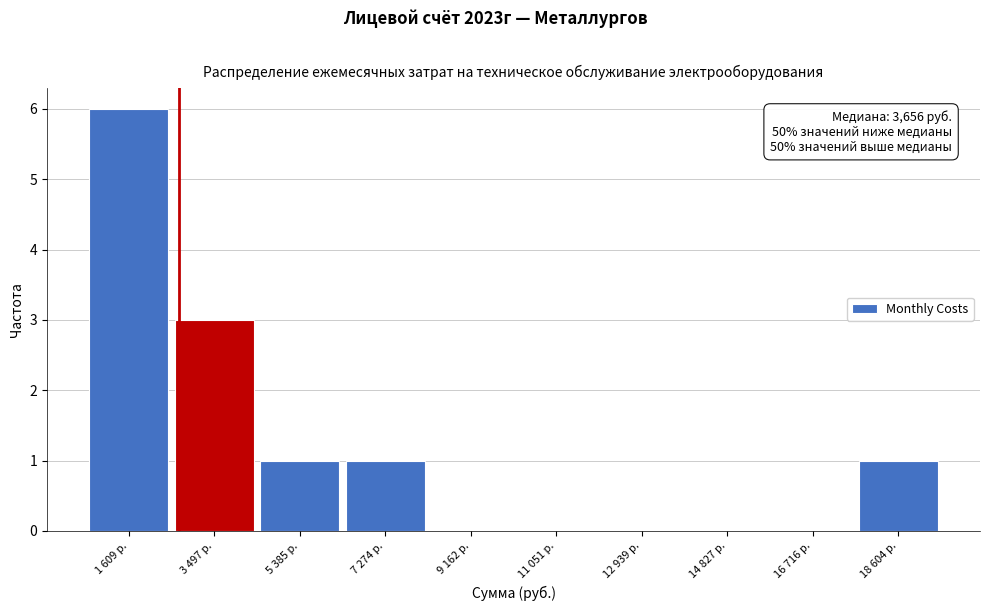

Reading right to left, extract all data points from this chart.

18 604 р.=1	16 716 р.=0	14 827 р.=0	12 939 р.=0	11 051 р.=0	9 162 р.=0	7 274 р.=1	5 385 р.=1	3 497 р.=3	1 609 р.=6